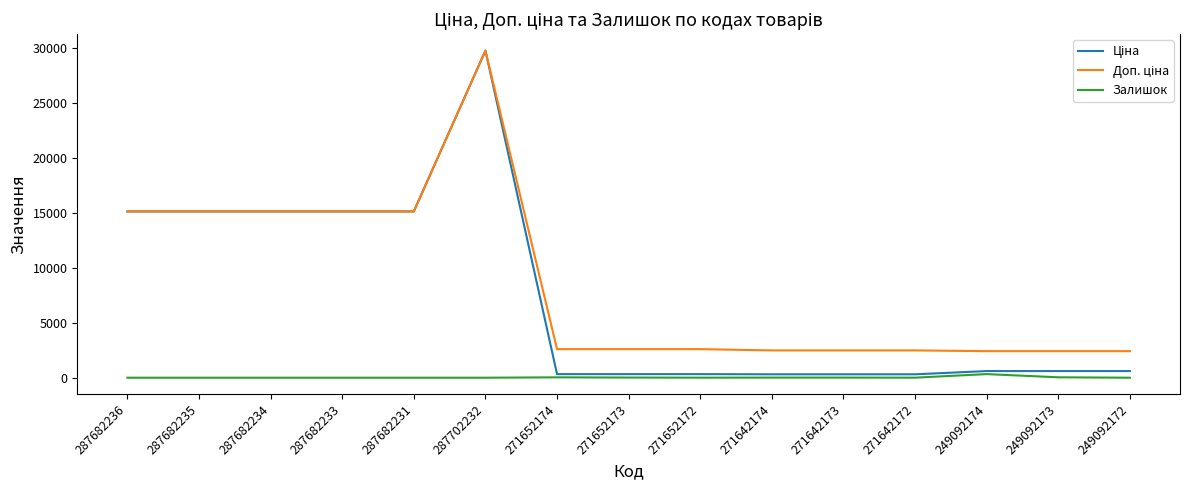

At which category is the sum across all series the highest?

287702232